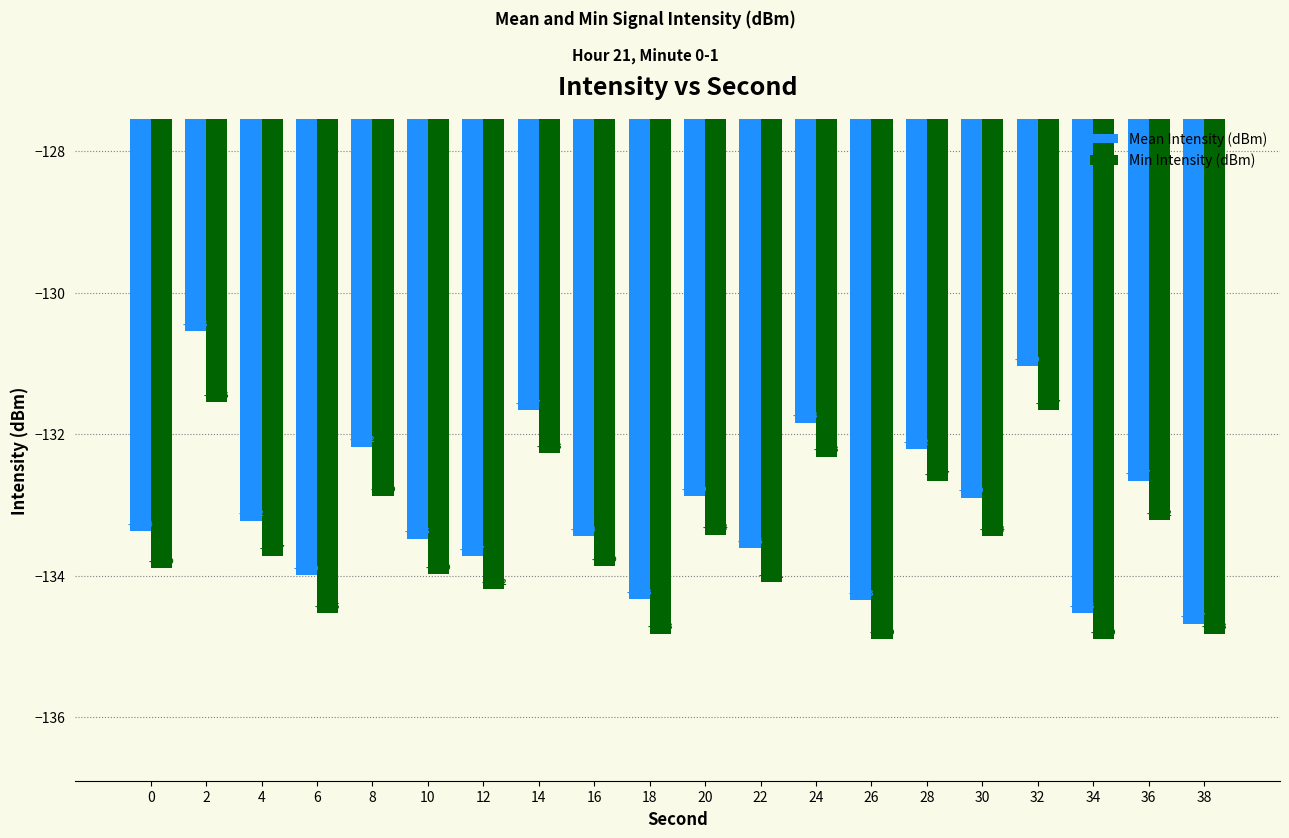

What is the total value across all series at 4?

-266.9